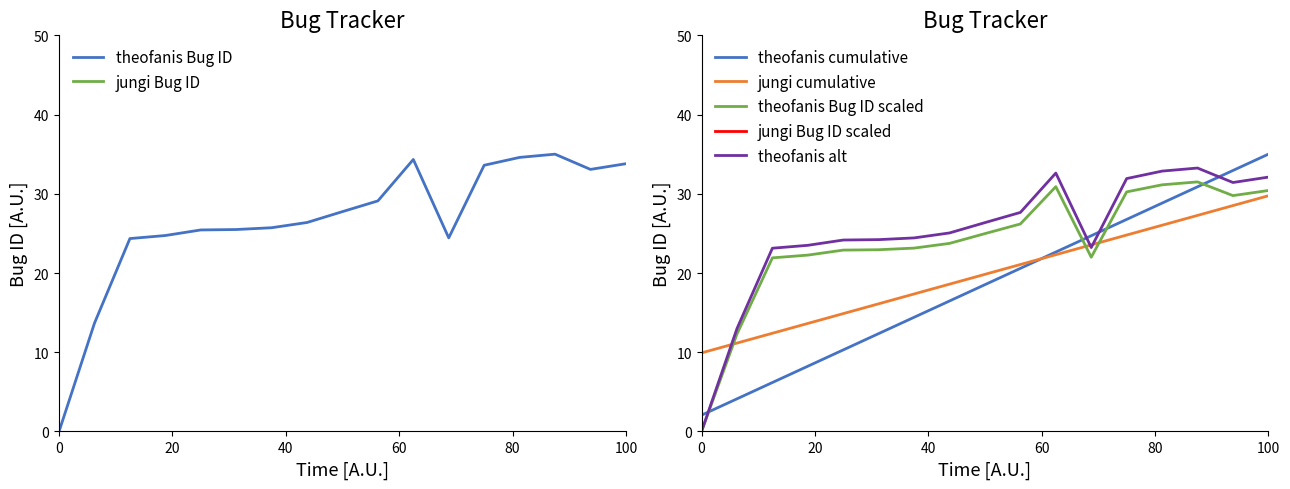

The value at 40 is -12.3. True or false?

False